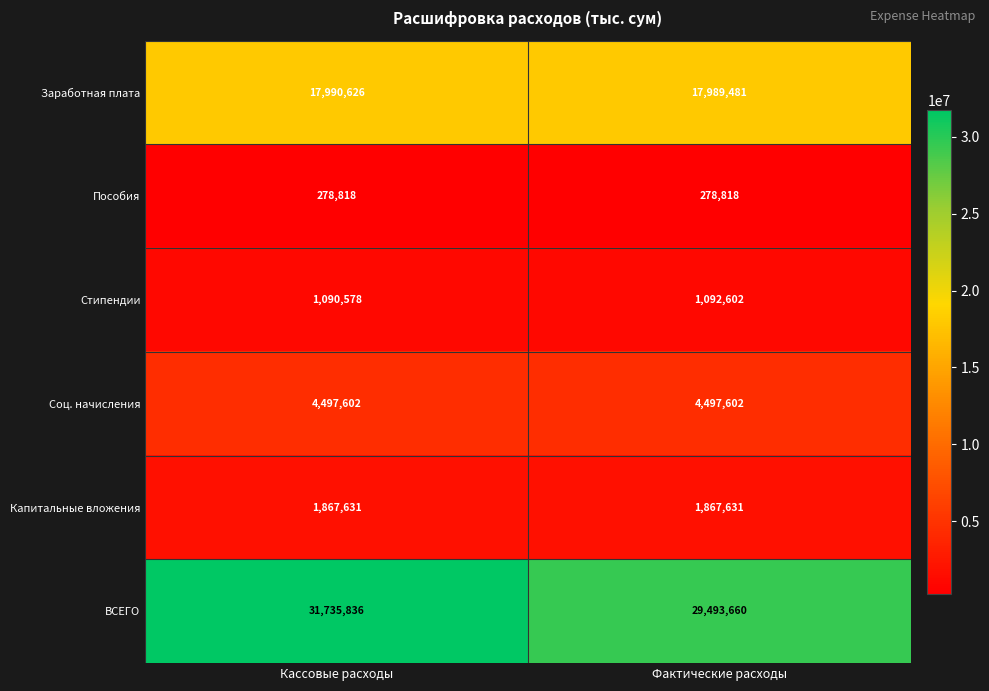

What is the sum of the ВСЕГО values at Фактические расходы and Кассовые расходы?

61229496